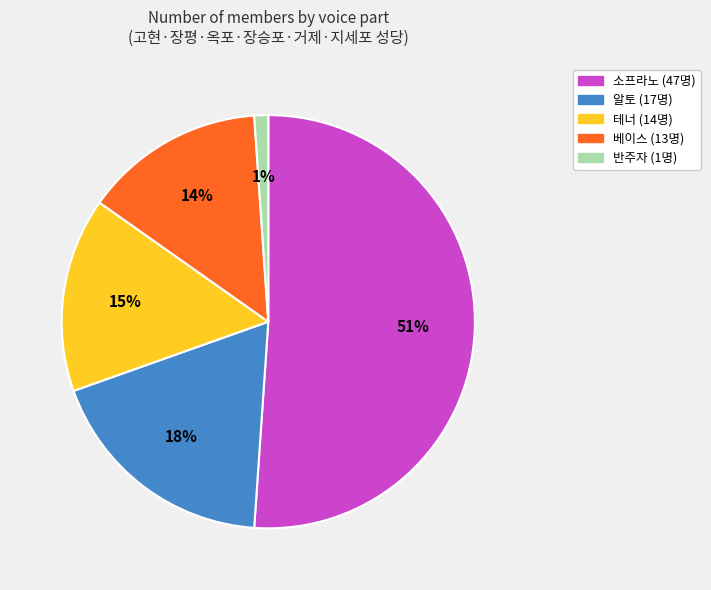

Is it true that 베이스 is 6% of the pie?

False